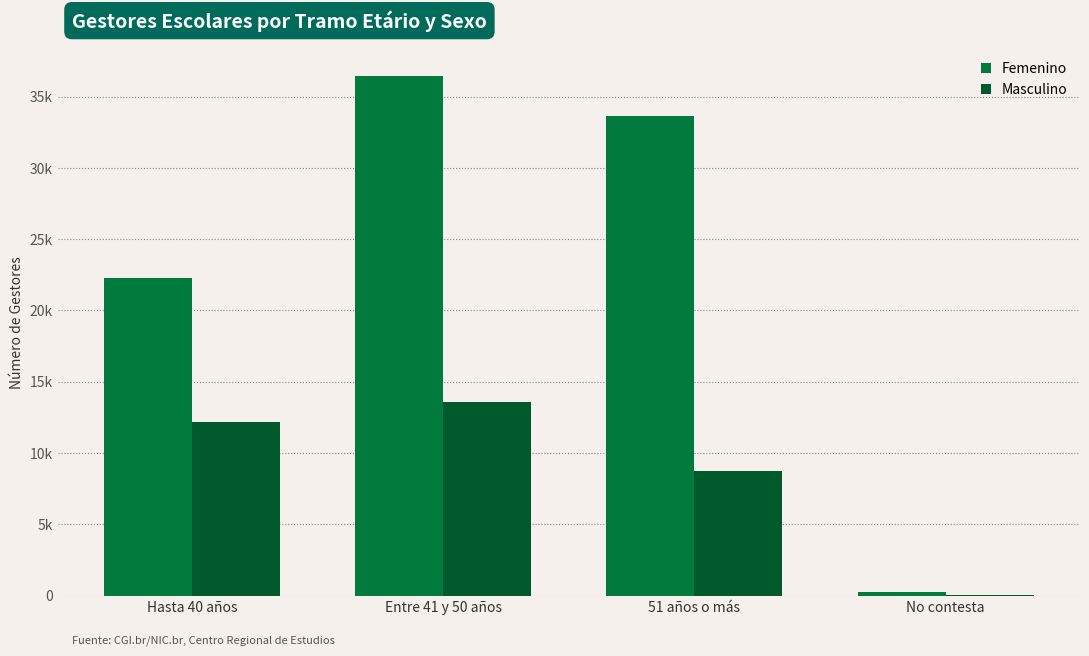

List the series in order of their peak value, lowest first.

Masculino, Femenino